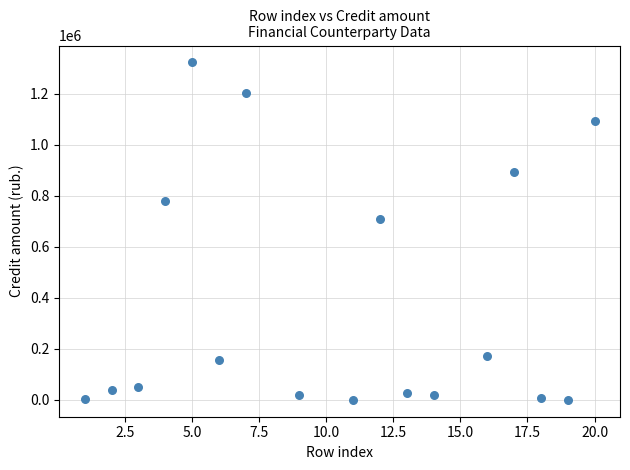

What Y value in the scatter plot is closest to 661158?

708941.4